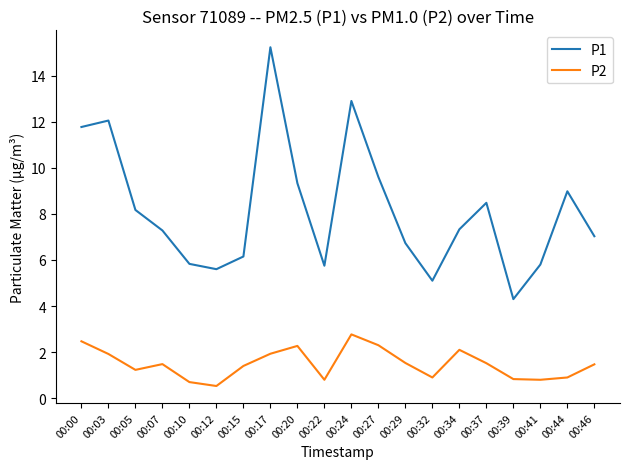

At which category does P1 reach its first local valley?

00:12